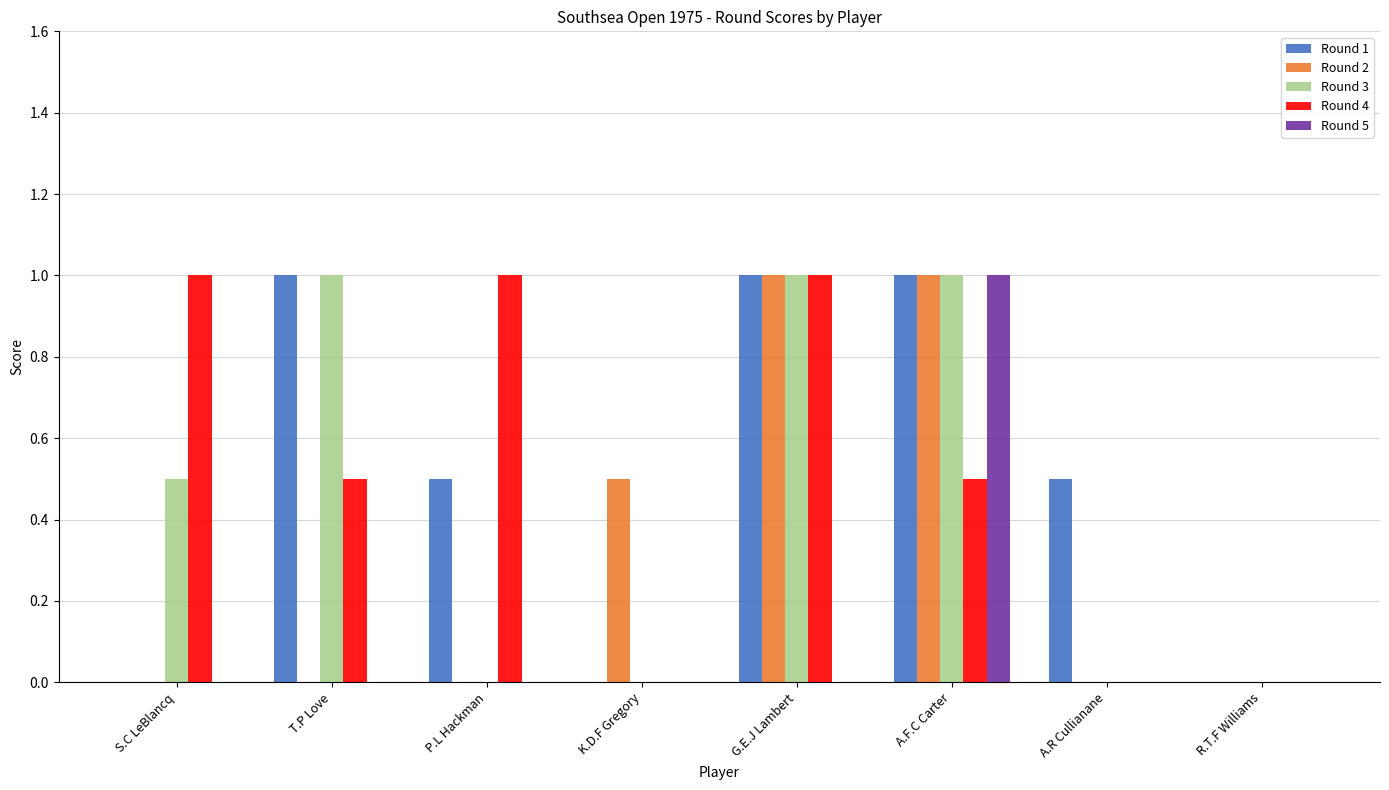

Are the bars horizontal?

No